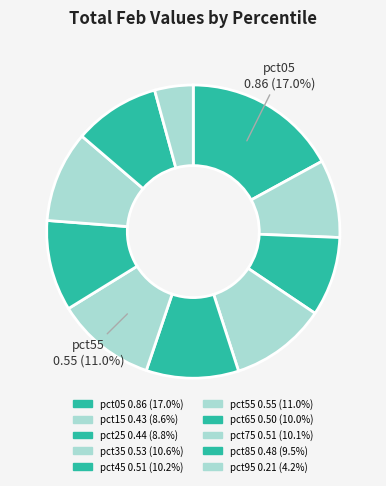

Does any single category account for the majority?

No